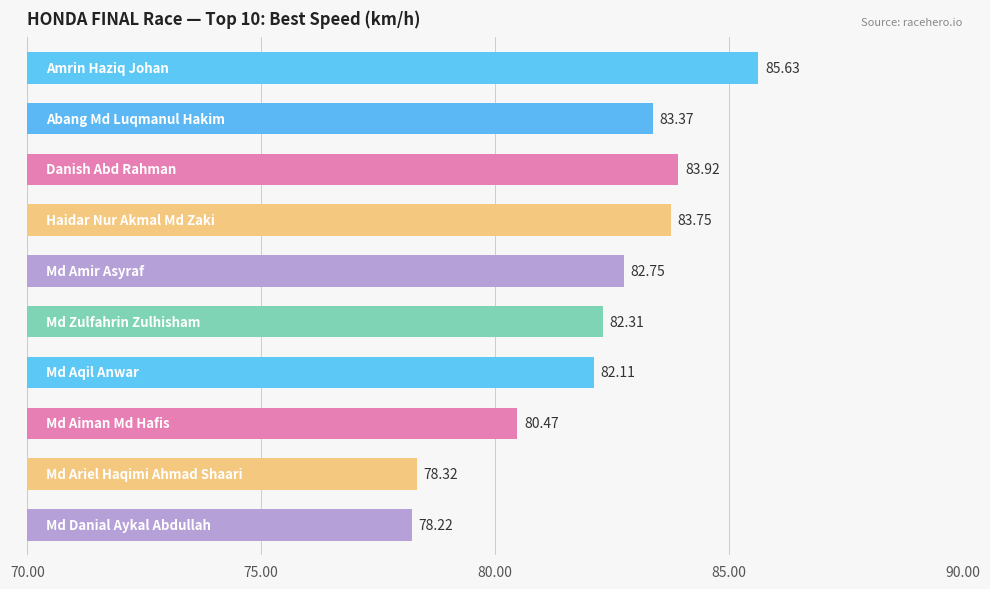

What is the difference between the maximum and minimum values?

7.4